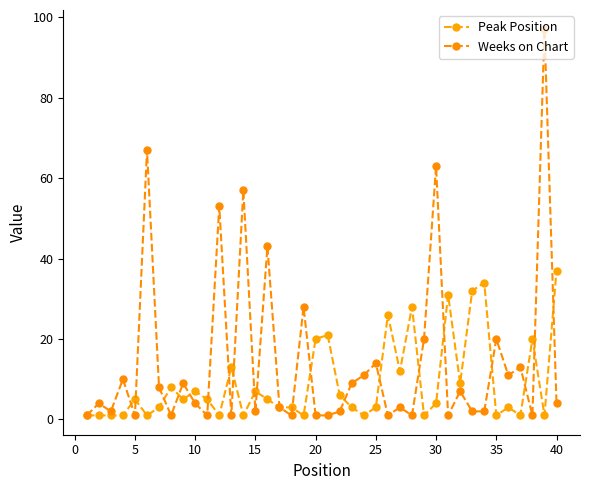

How many lines are shown in the chart?

2